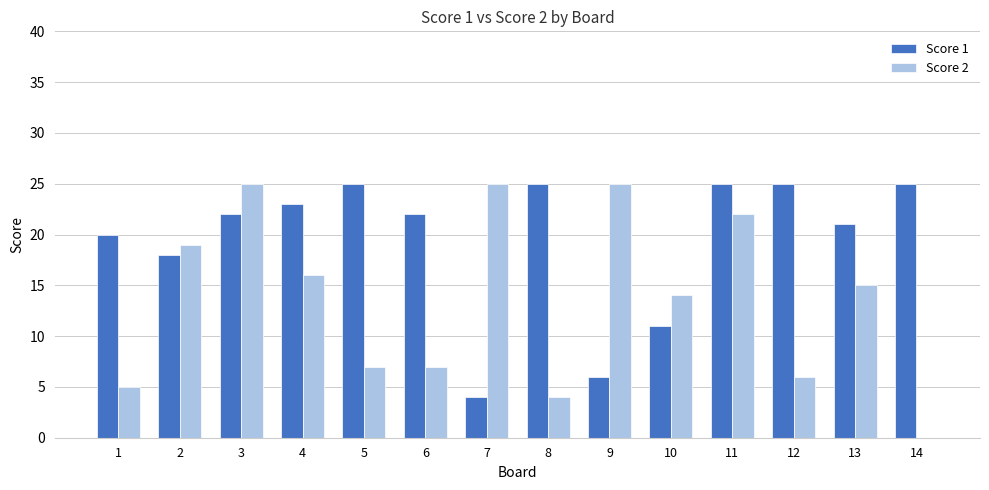

Which series has the largest total across all categories?

Score 1